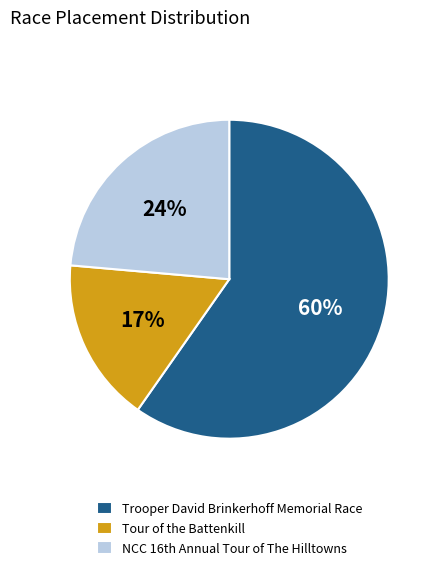

Approximately how many times larger is the value at Tour of the Battenkill compared to Trooper David Brinkerhoff Memorial Race?

0.3